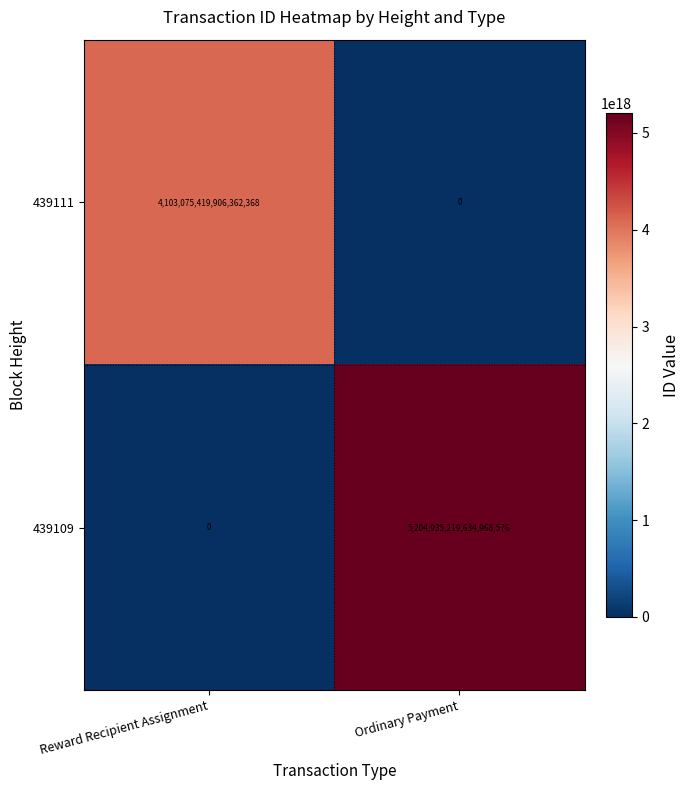

Rank the series by their maximum value, from lowest to highest.

439111, 439109